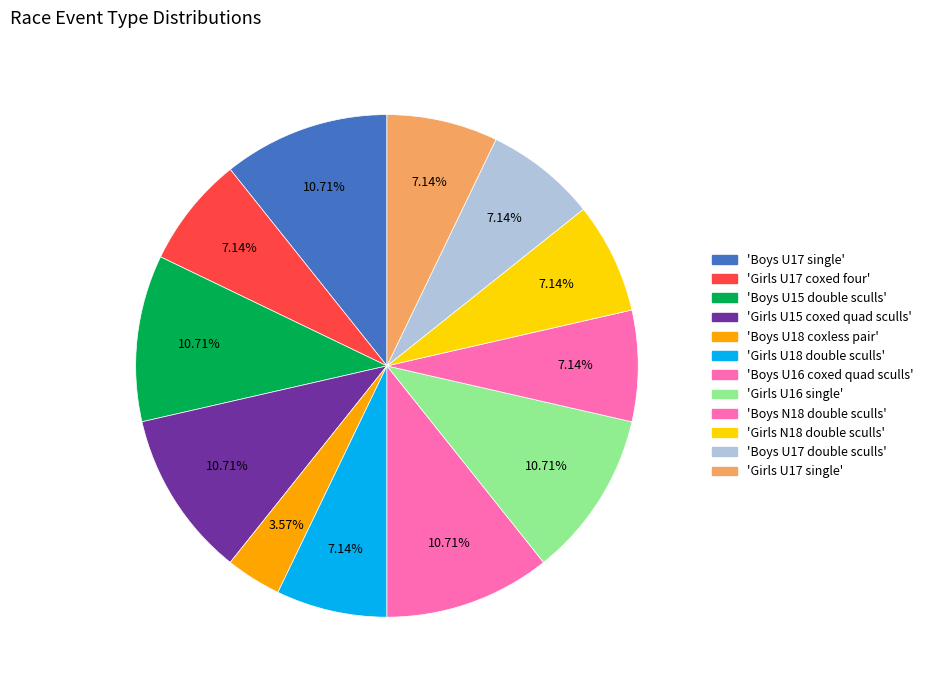

How many slices are in this pie chart?

12